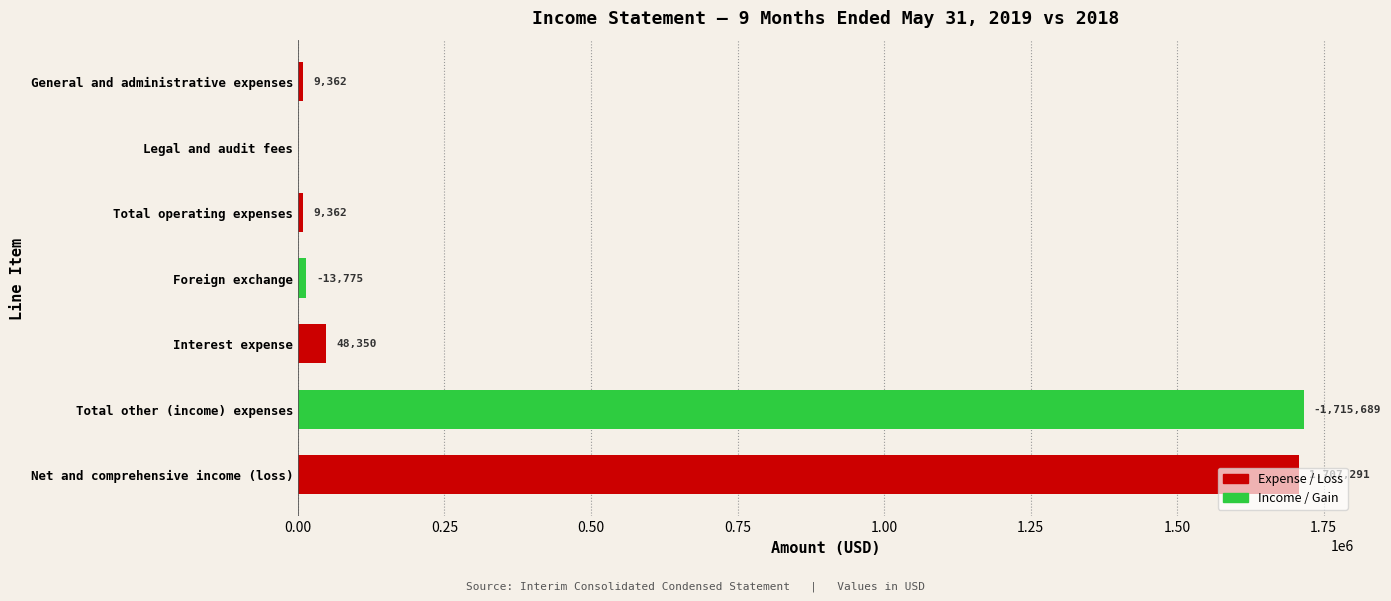

What is the change in value from Legal and audit fees to Foreign exchange?

+13775